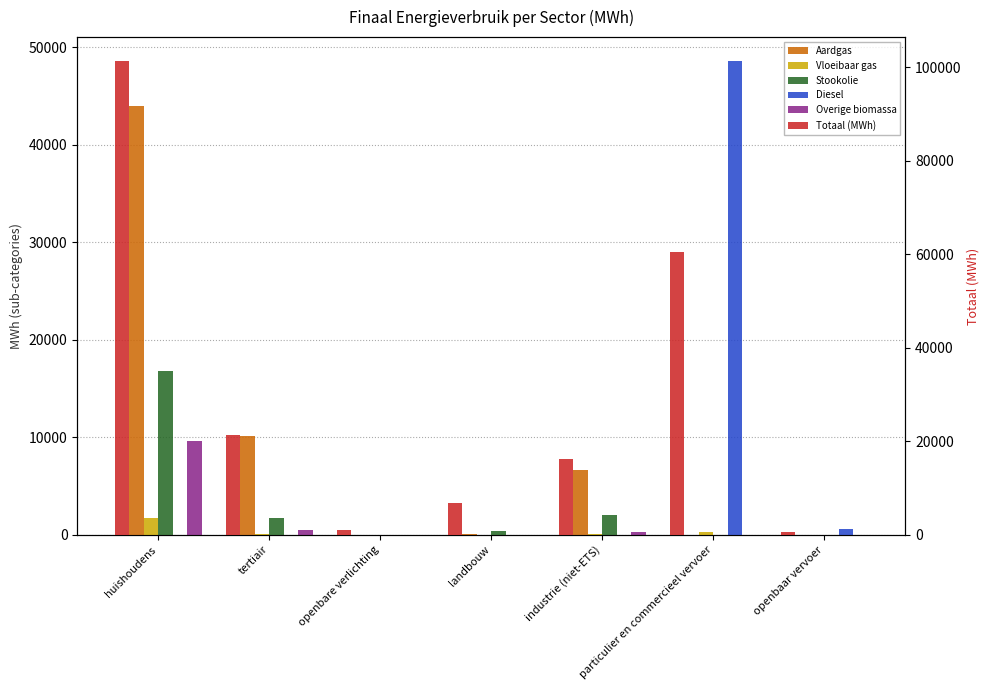

What is the difference between the second highest and second lowest values in the Stookolie series?

2039.8